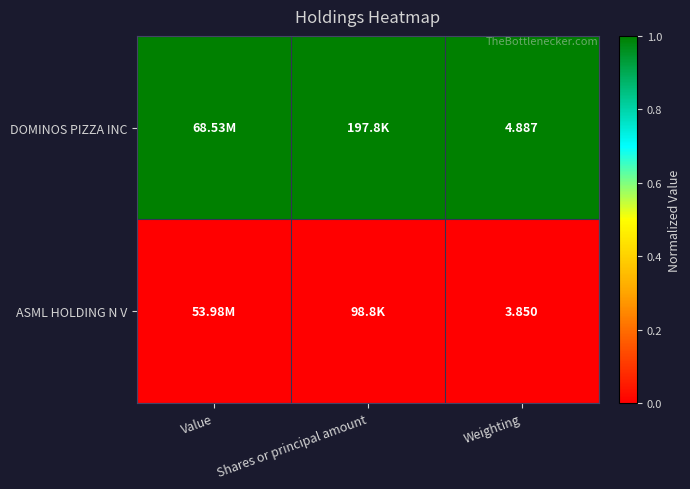

At Weighting, list the series in order from largest to smallest.

DOMINOS PIZZA INC, ASML HOLDING N V